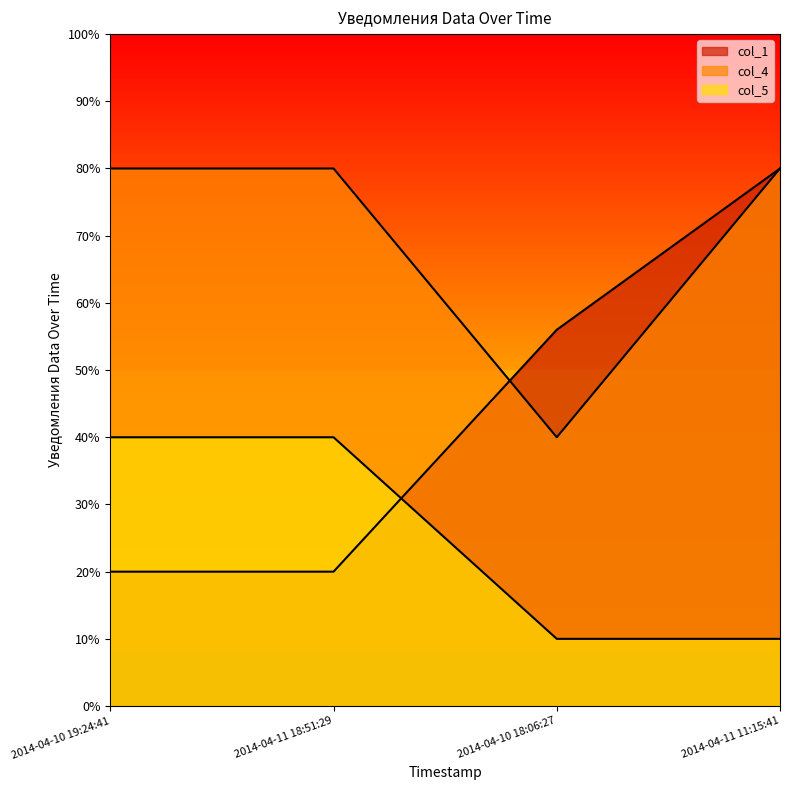

What is the difference between the highest and lowest values at 2014-04-10 18:06:27?

46